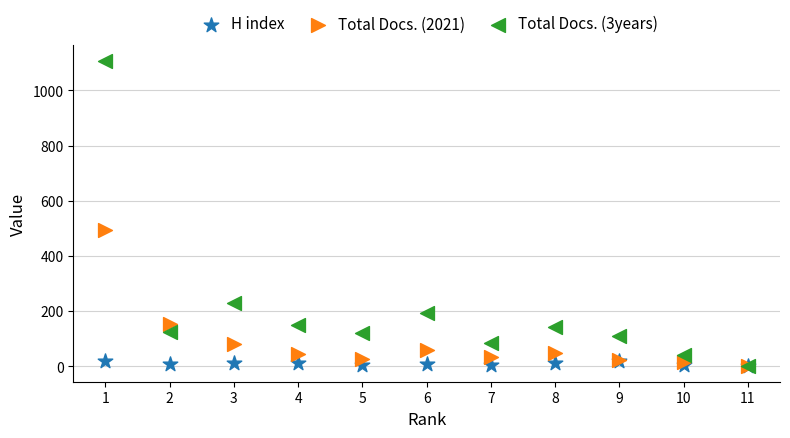

In the Total Docs. (2021) series, what Y value is closest to 248?

154